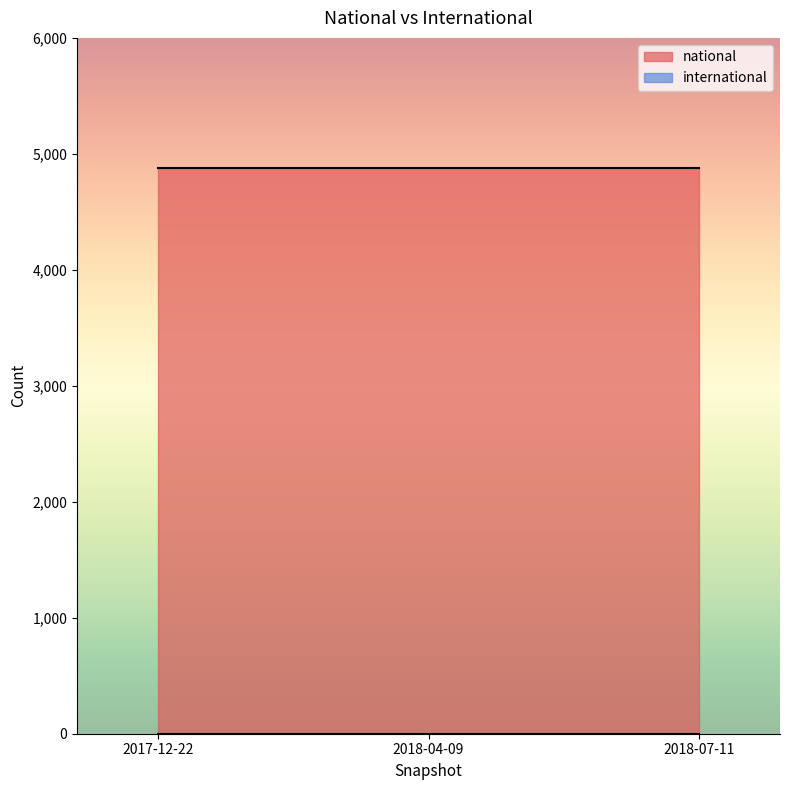

Which series has the widest spread of values?

national